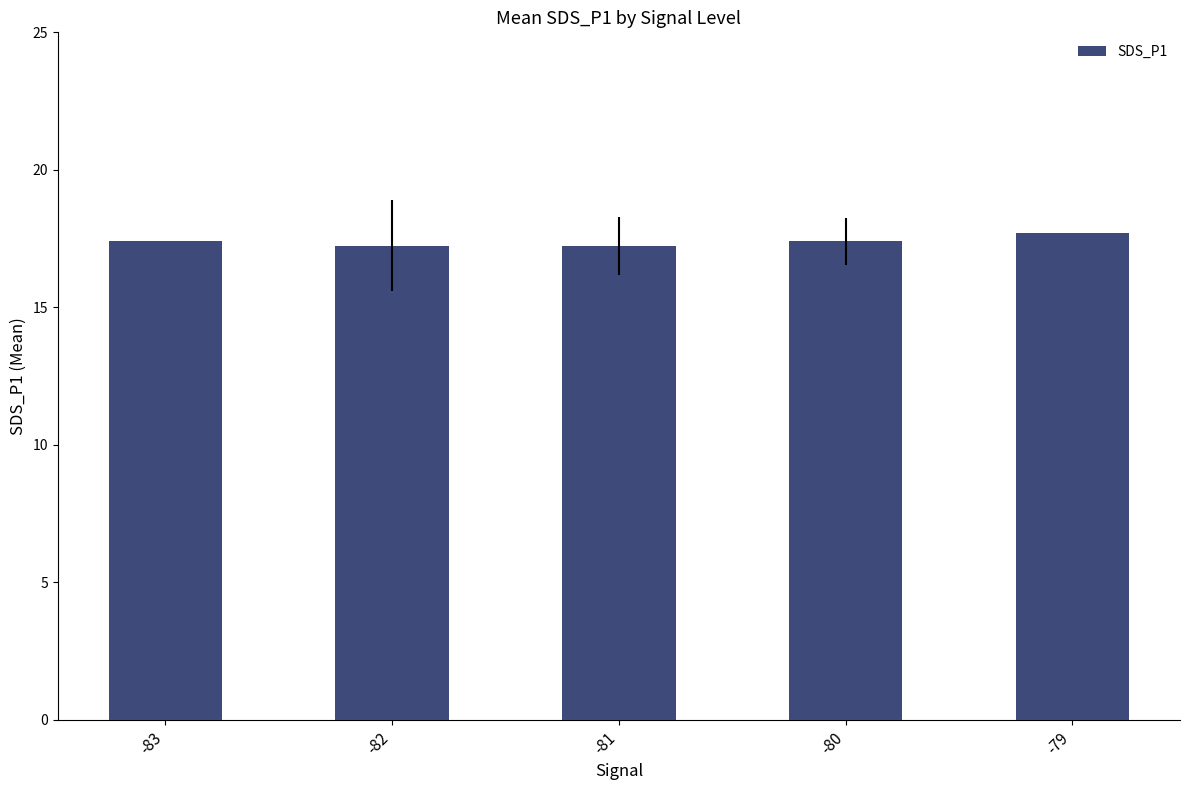

Which has a higher value, -79 or -81?

-79